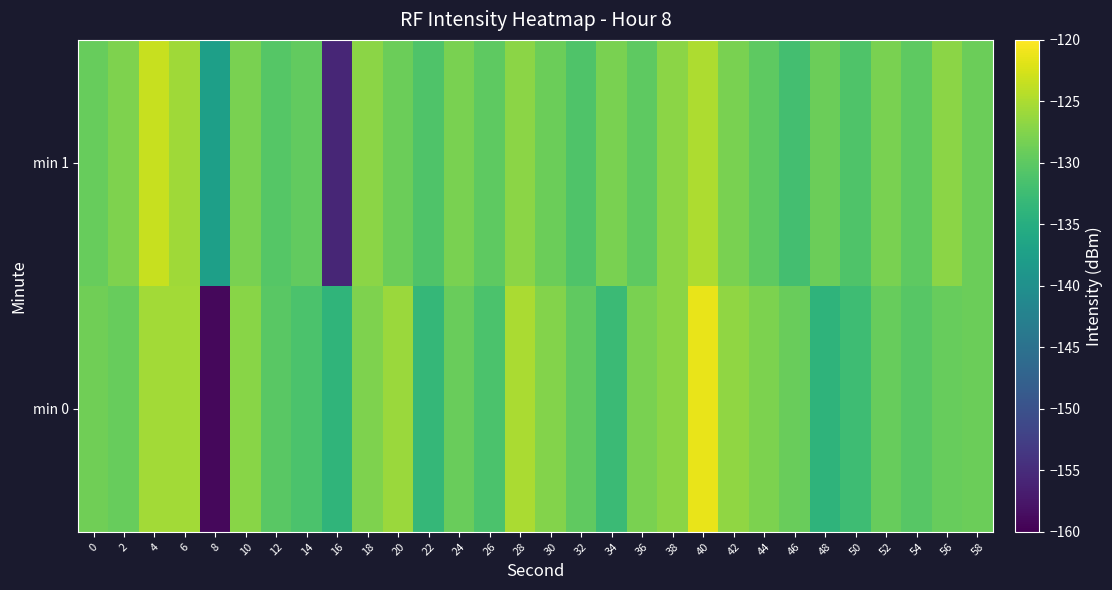

At which category is the sum across all series the highest?

40